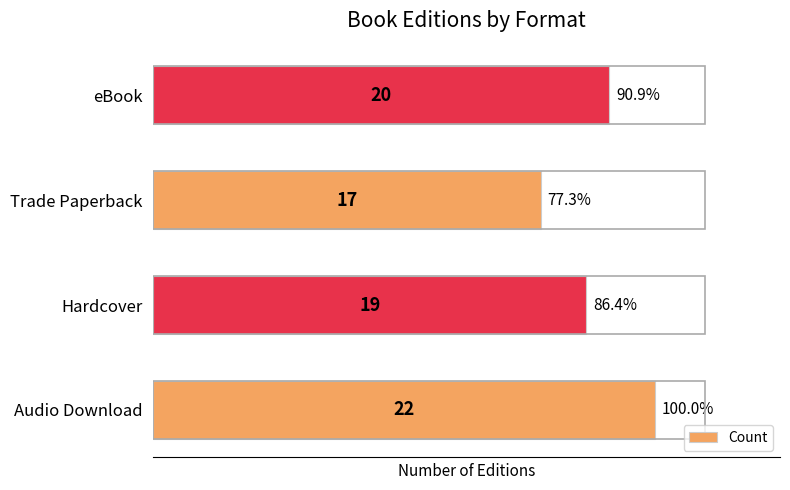

Between Audio Download and eBook, which is larger?

Audio Download